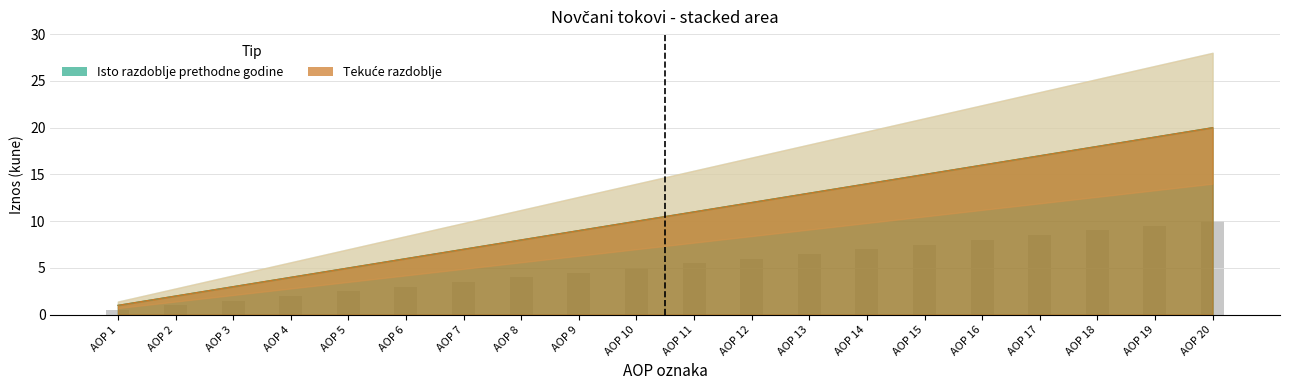

Which label corresponds to the smallest value in the chart?

AOP 1